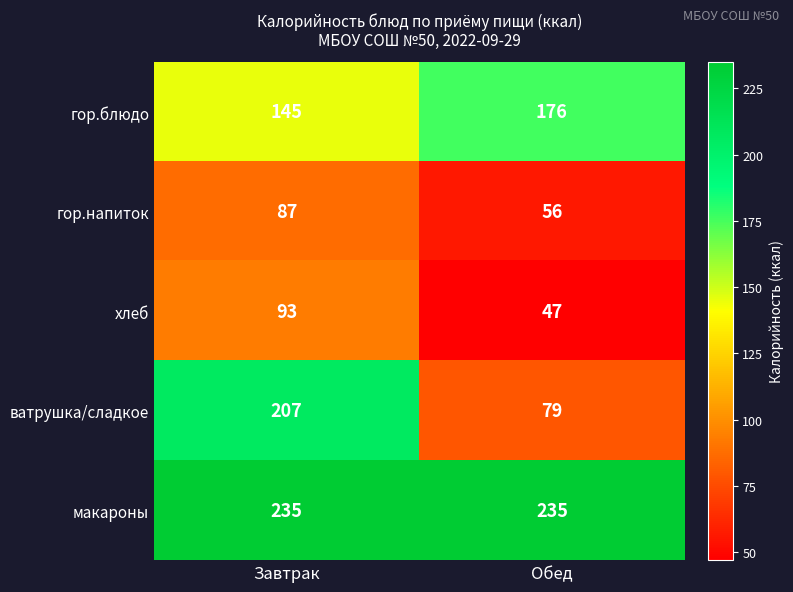

What value does the гор.блюдо series have at Завтрак, to the nearest 5?

145